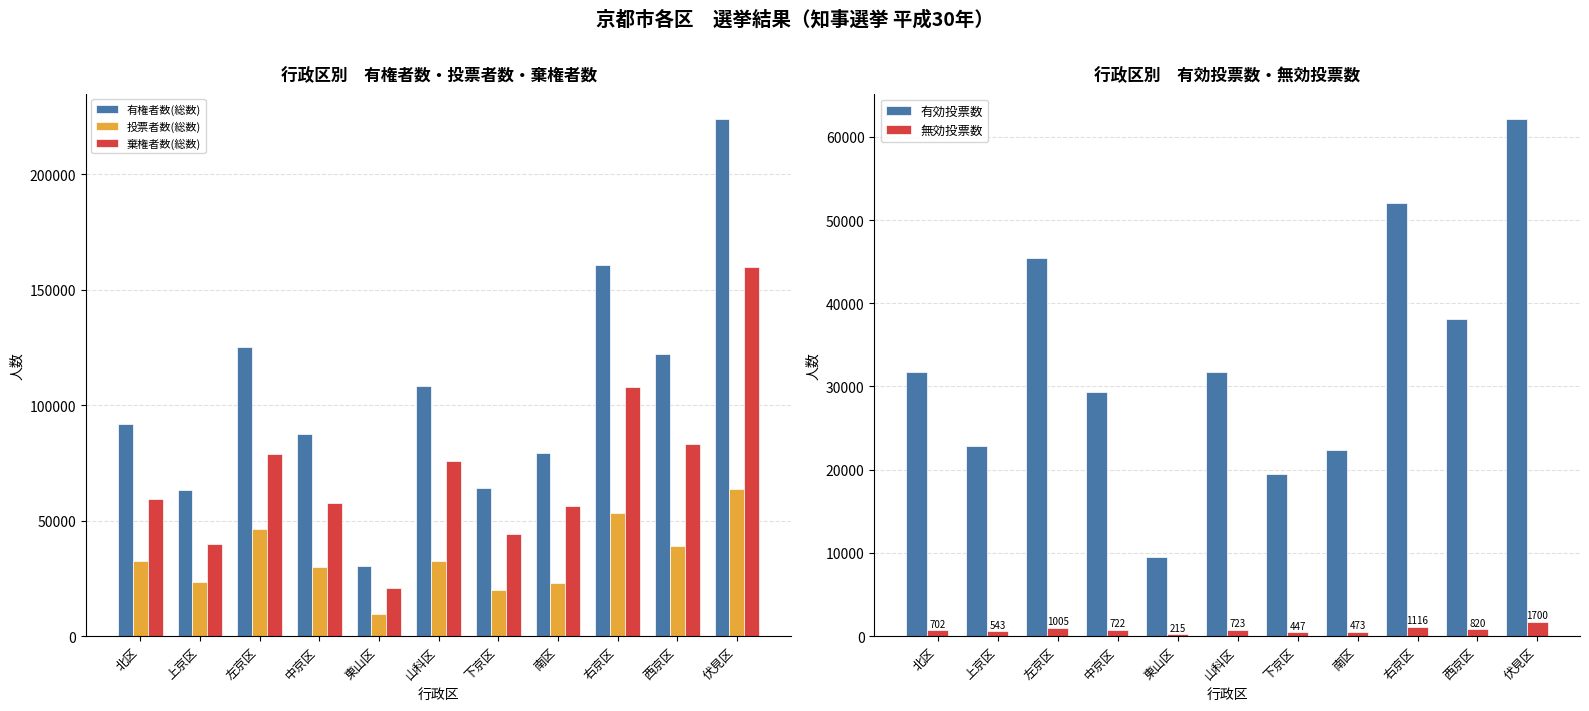

What are all the series names shown in the legend?

有権者数(総数), 投票者数(総数), 棄権者数(総数), 有効投票数, 無効投票数